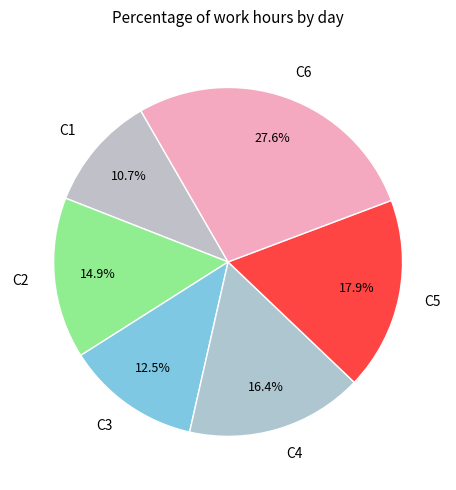

Is C4 the majority of the pie?

No